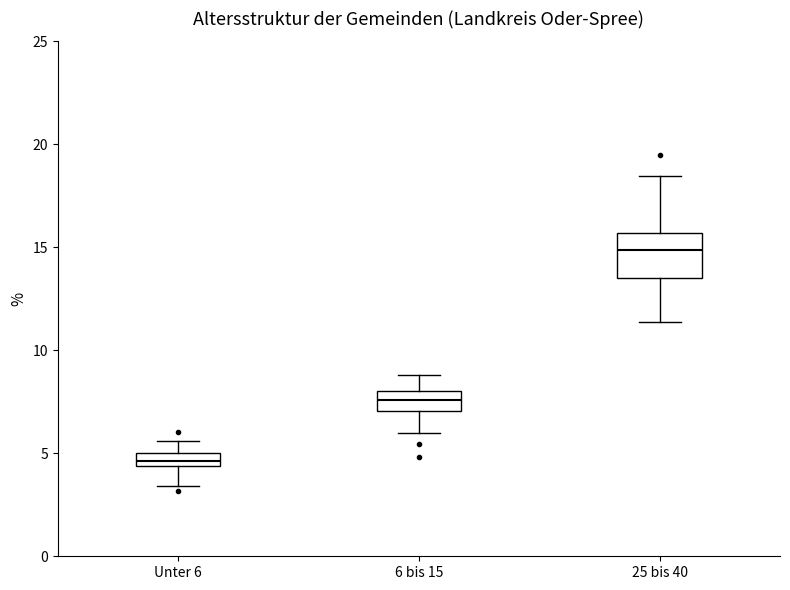

Which box has the highest median line?

25 bis 40